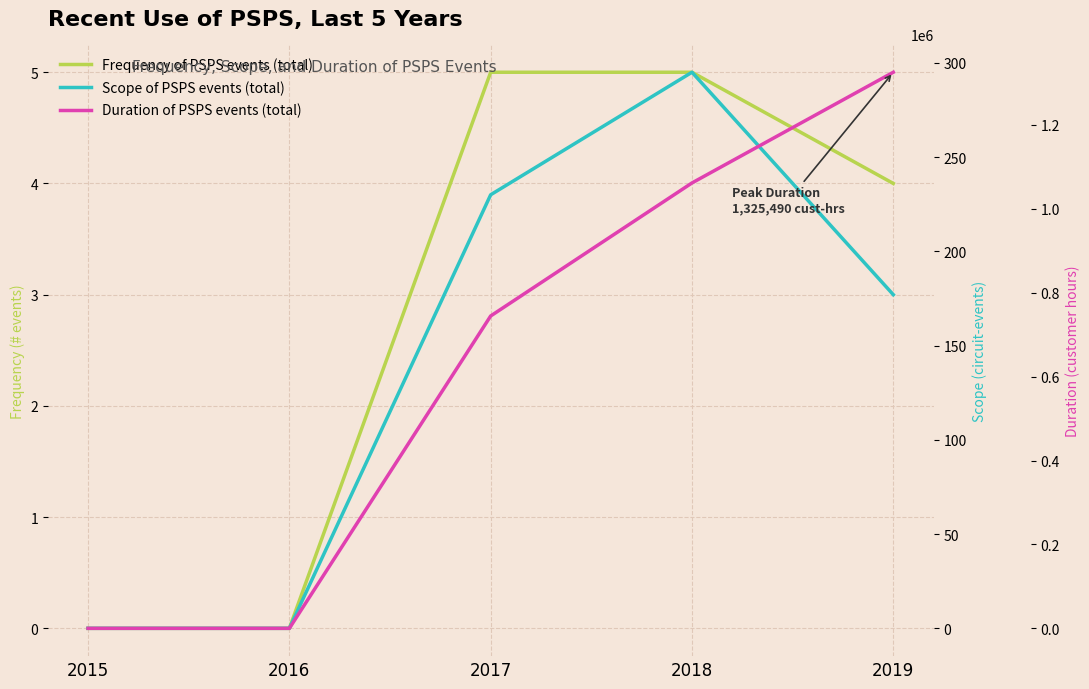

What are all the series names shown in the legend?

Frequency of PSPS events (total), Scope of PSPS events (total), Duration of PSPS events (total)